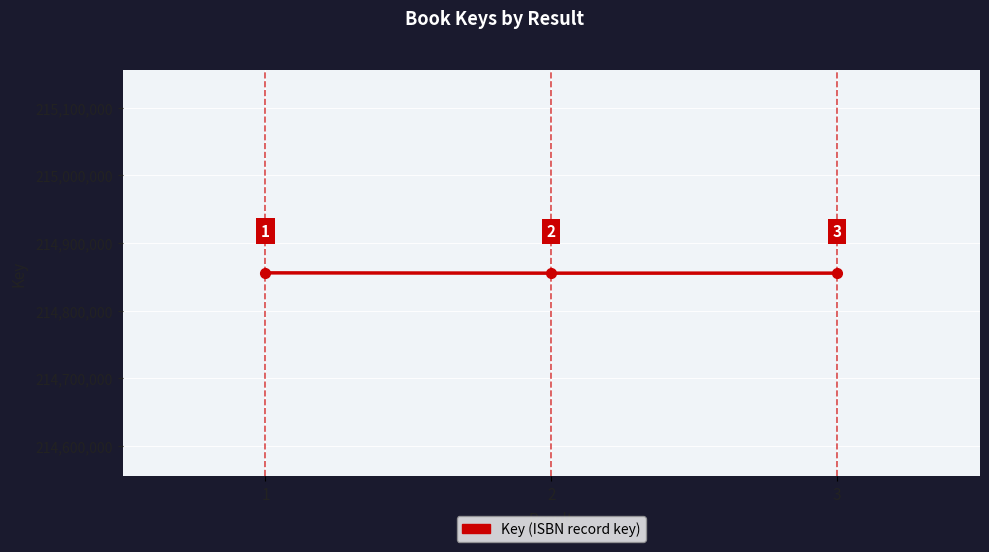

What is the maximum value shown in the chart?

214855716